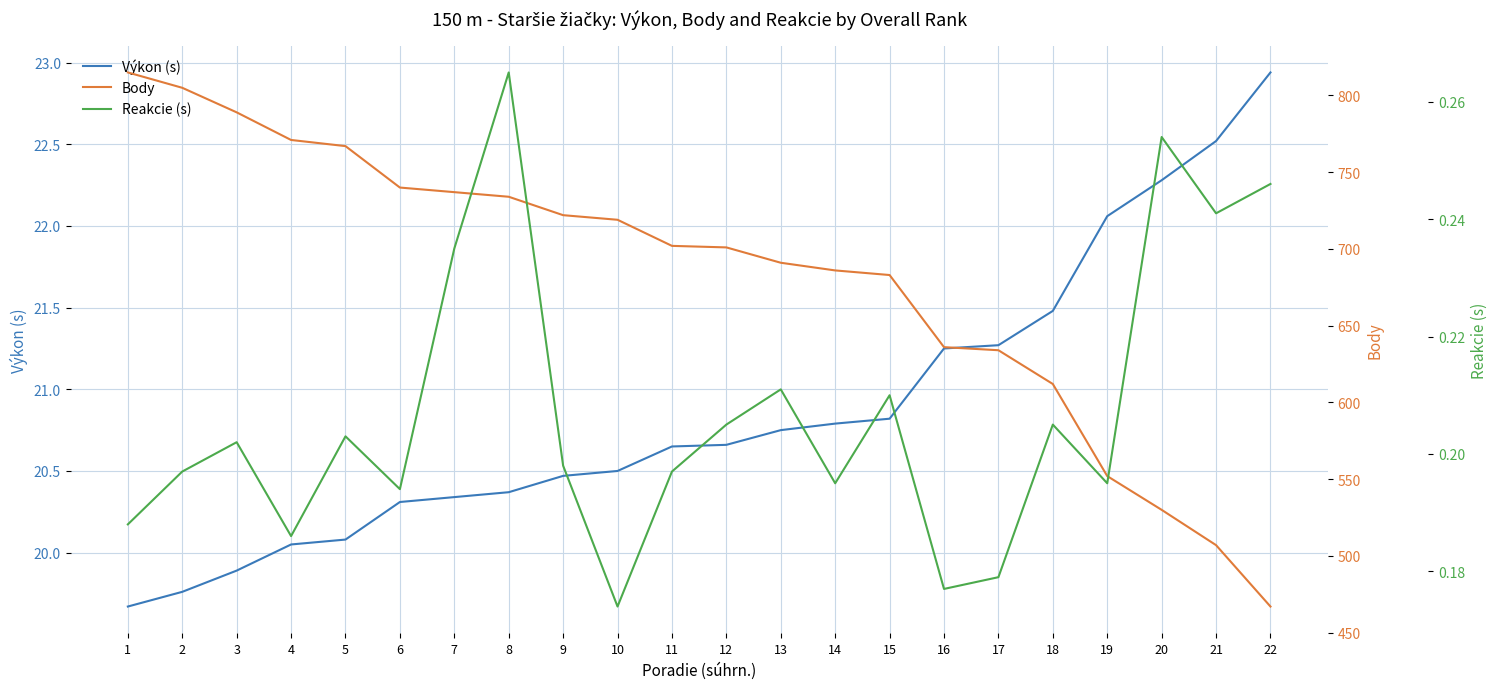

Reading left to right, what are all the values shown in this chart?

Výkon (s): 19.7	19.8	19.9	20.1	20.1	20.3	20.3	20.4	20.5	20.5	20.6	20.7	20.8	20.8	20.8	21.2	21.3	21.5	22.1	22.3	22.5	22.9
Body: 815.0	805.0	789.0	771.0	767.0	740.0	737.0	734.0	722.0	719.0	702.0	701.0	691.0	686.0	683.0	636.0	634.0	612.0	552.0	530.0	507.0	467.0
Reakcie (s): 0.2	0.2	0.2	0.2	0.2	0.2	0.2	0.3	0.2	0.2	0.2	0.2	0.2	0.2	0.2	0.2	0.2	0.2	0.2	0.3	0.2	0.2